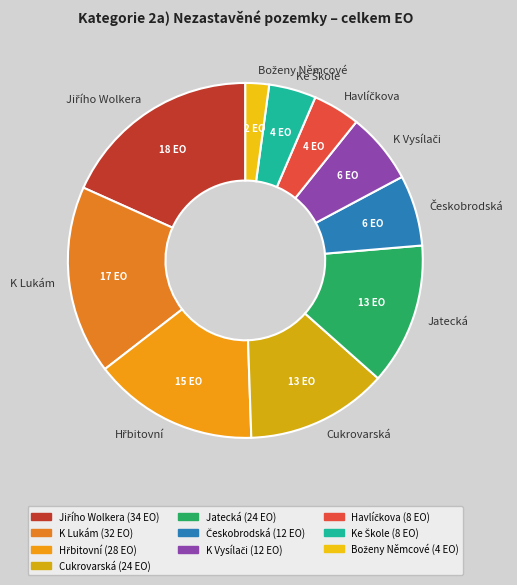

Is it true that Jatecká is 13% of the pie?

True